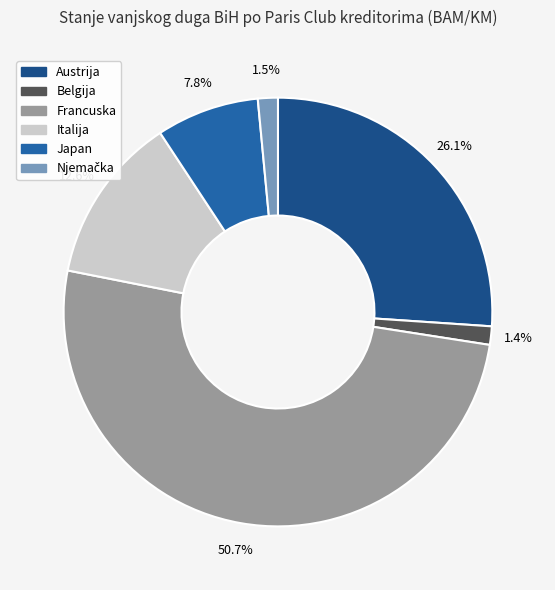

Is there a majority slice in this chart?

Yes